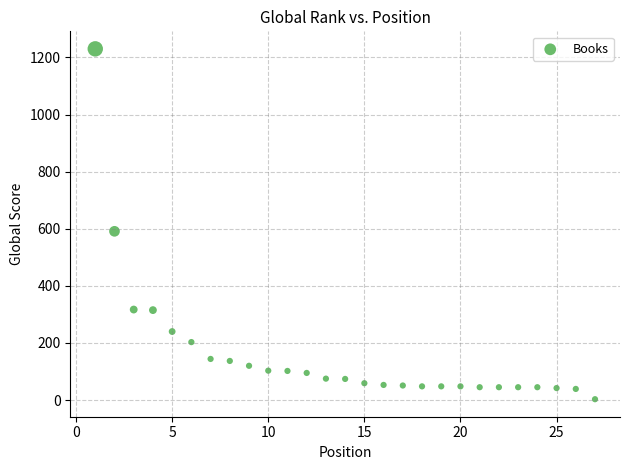

What is the range of X values (max minus min)?

26